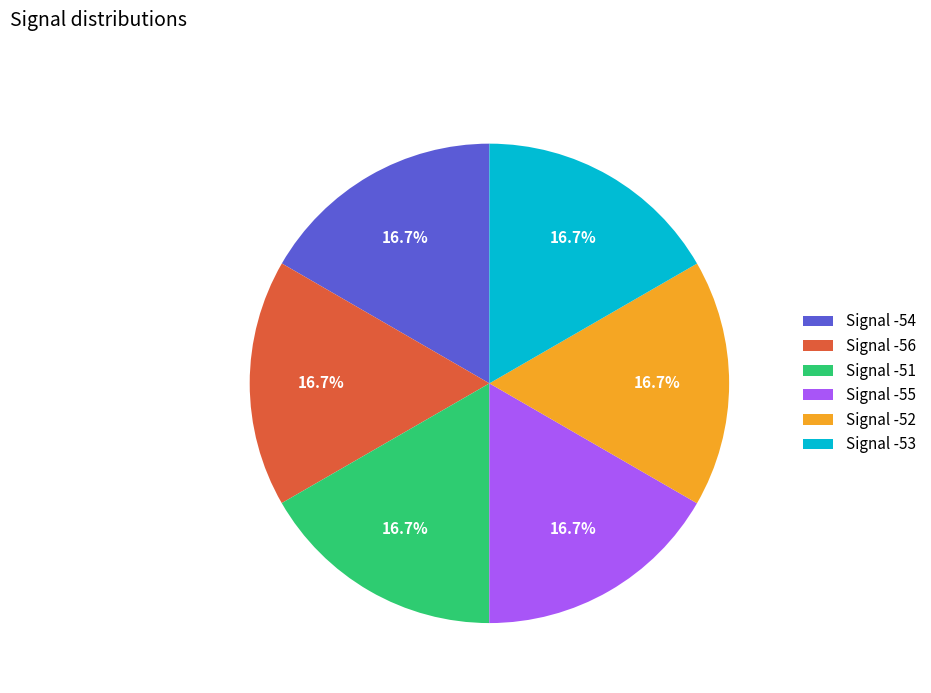

Approximately how many times larger is the value at Signal -51 compared to Signal -55?

1.0